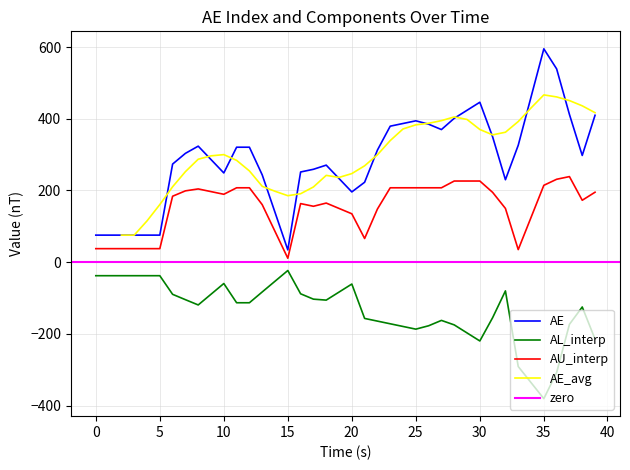

True or false: AL_interp and AE intersect in this chart.

False